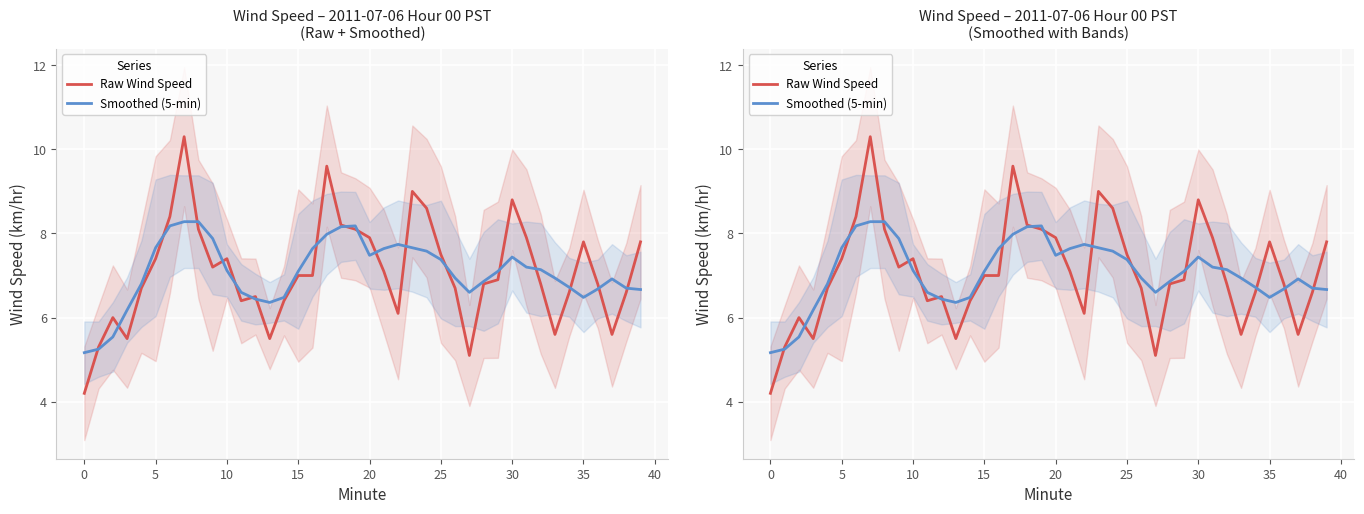

Which series changed the most between 27 and 31?

Raw Wind Speed